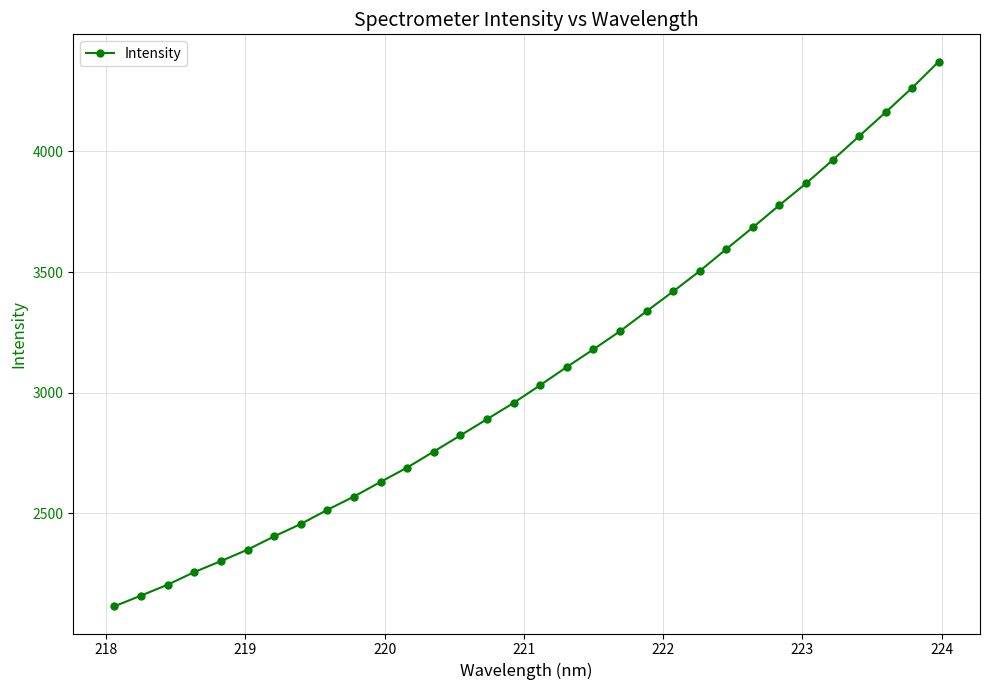

What is the minimum value shown in the chart?

2113.7